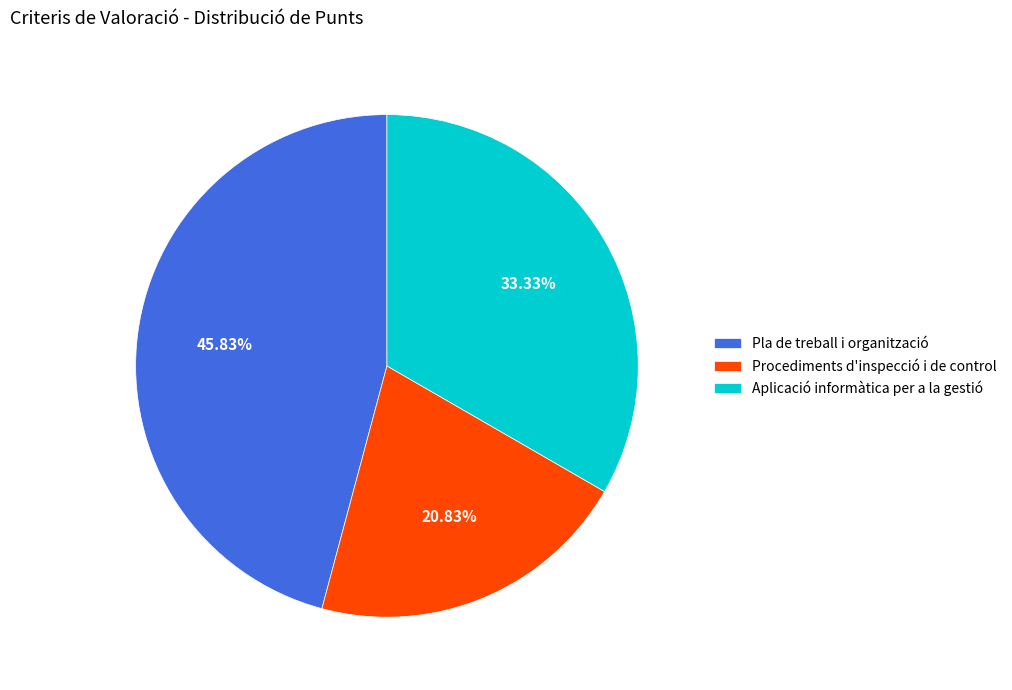

Which category has the smallest portion of the pie?

Procediments d'inspecció i de control